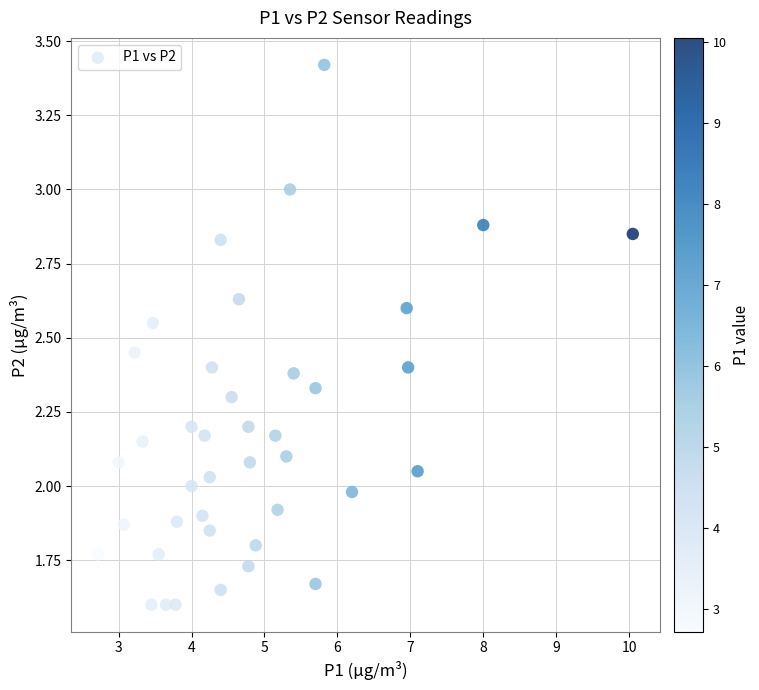

What is the range of X values (max minus min)?

7.3